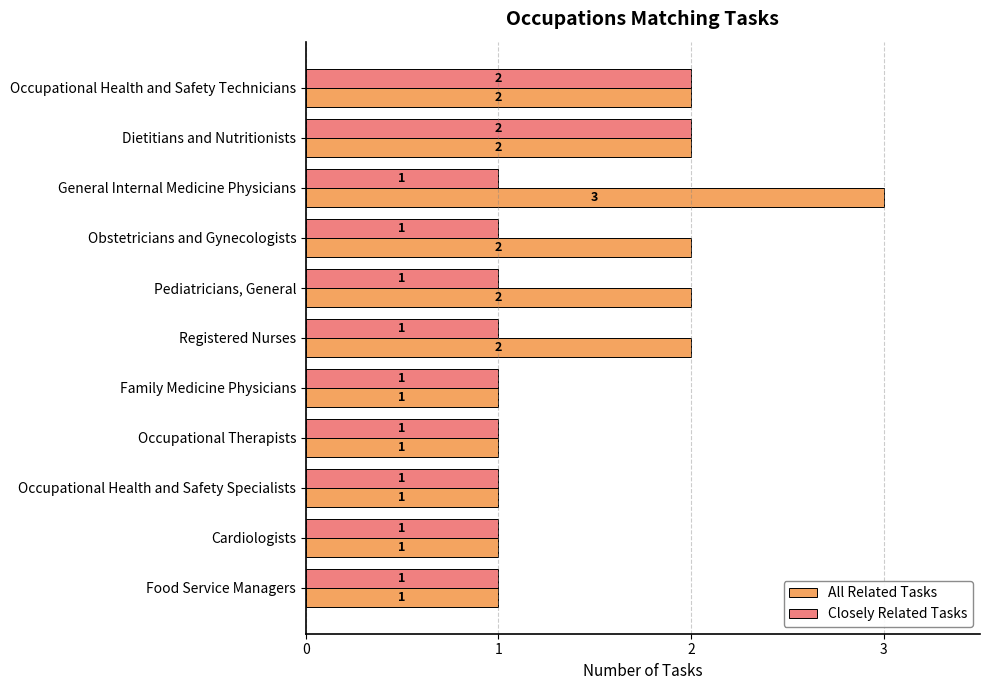

How many All Related Tasks values are between 1 and 2?

10